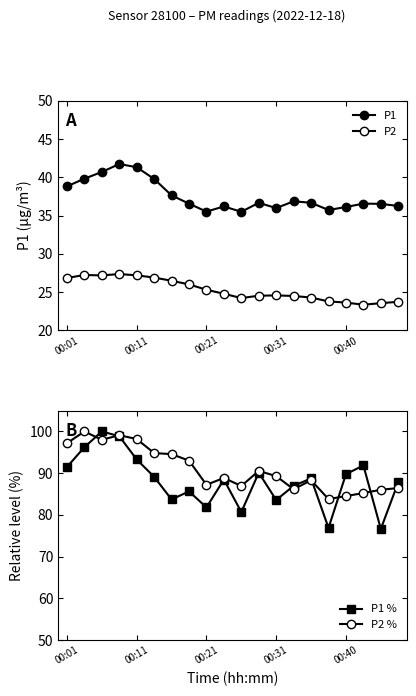

True or false: P2 % and P2 cross at least once.

False